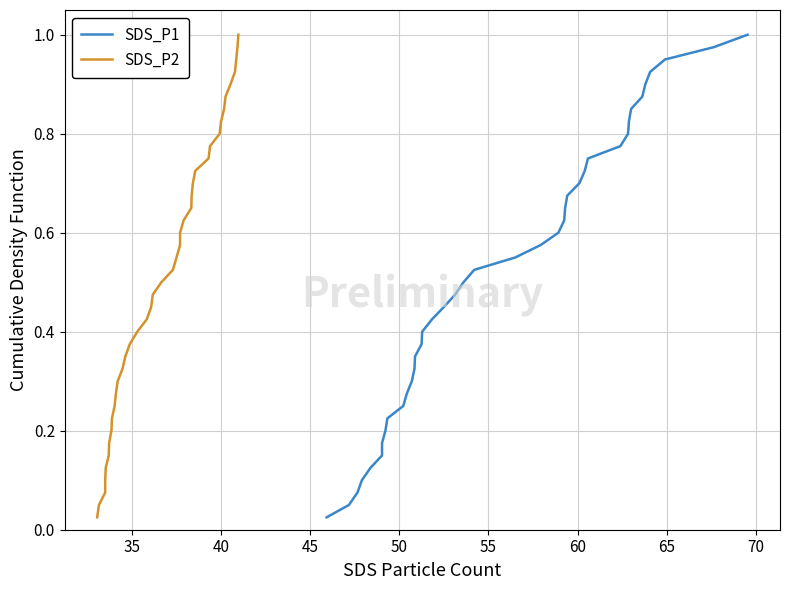

True or false: SDS_P1 and SDS_P2 intersect in this chart.

False